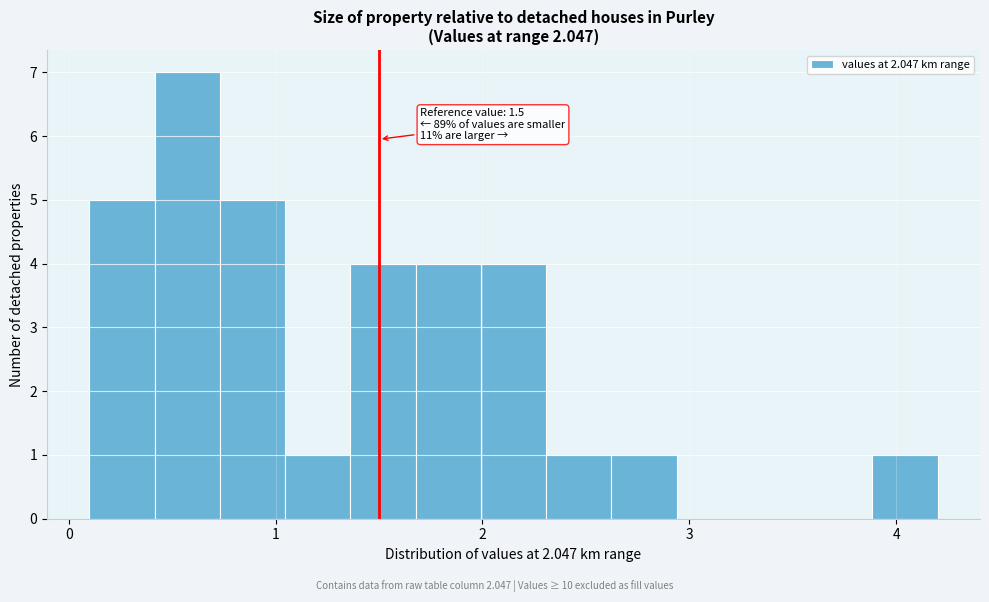

Around what value on the x-axis is the tallest bar? Give the approximate position of its centre, as read against the axis.

0.6